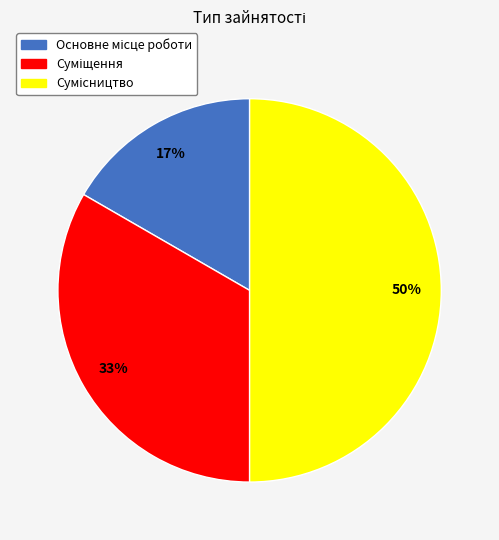

To the nearest percent, what is the average slice percentage?

33%